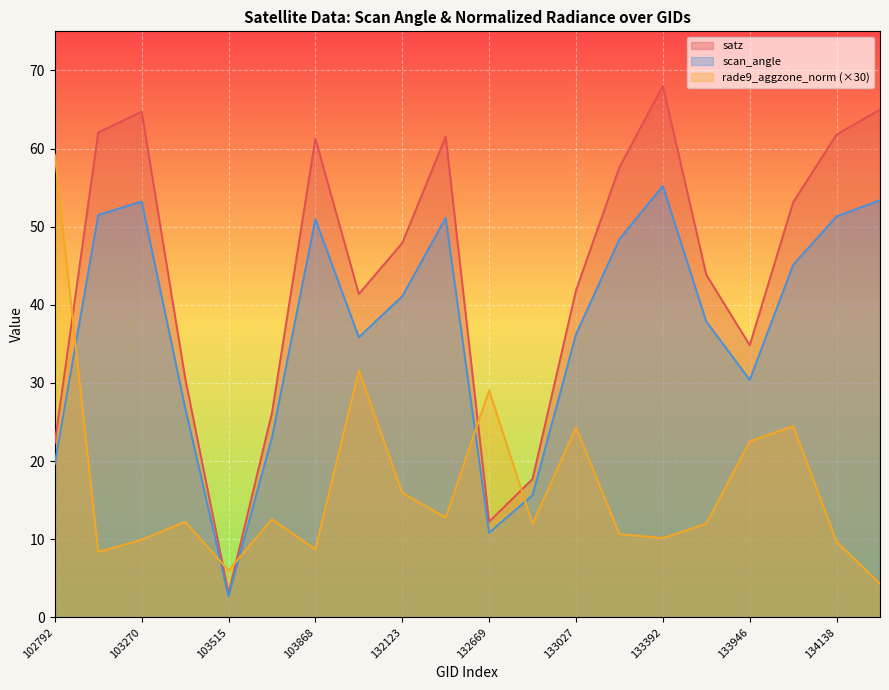

Reading right to left, transcribe all the data shown in this chart.

satz: 134308=65.0	134138=61.8	134124=53.1	133946=34.8	133404=43.9	133392=68.0	133209=57.6	133027=41.8	132847=17.7	132669=12.2	132296=61.5	132123=47.9	104346=41.4	103868=61.3	103634=26.2	103515=3.0	103396=30.7	103270=64.7	103160=62.1	102792=22.3
scan_angle: 134308=53.4	134138=51.3	134124=45.1	133946=30.4	133404=37.9	133392=55.2	133209=48.4	133027=36.2	132847=15.6	132669=10.8	132296=51.1	132123=41.1	104346=35.8	103868=51.0	103634=23.0	103515=2.7	103396=26.9	103270=53.2	103160=51.5	102792=19.6
rade9_aggzone_norm: 134308=4.3	134138=9.7	134124=24.5	133946=22.5	133404=12.0	133392=10.2	133209=10.6	133027=24.3	132847=11.9	132669=29.1	132296=12.8	132123=16.0	104346=31.6	103868=8.7	103634=12.6	103515=6.0	103396=12.2	103270=9.9	103160=8.4	102792=59.2